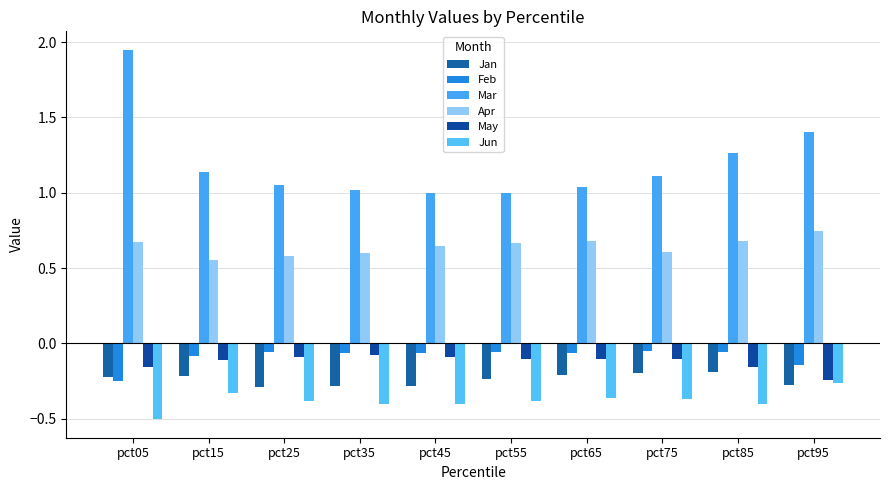

Which series changed the most between pct25 and pct75?

Jan